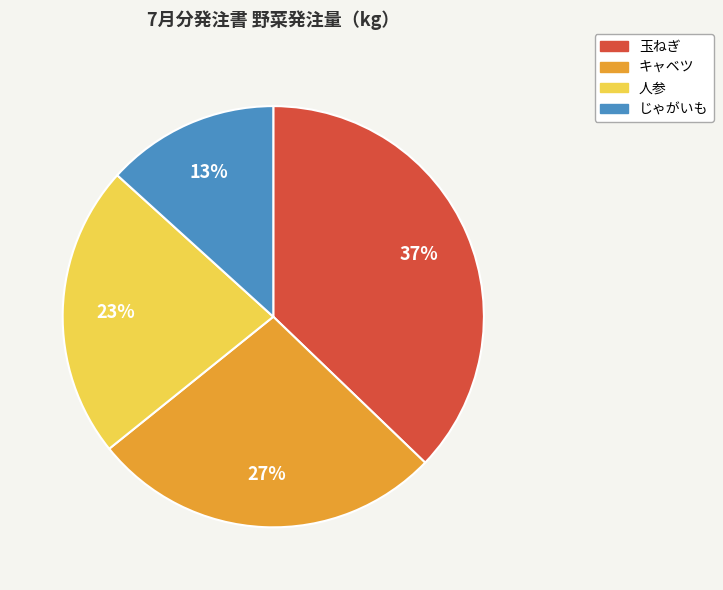

To the nearest percent, what is the average slice percentage?

25%